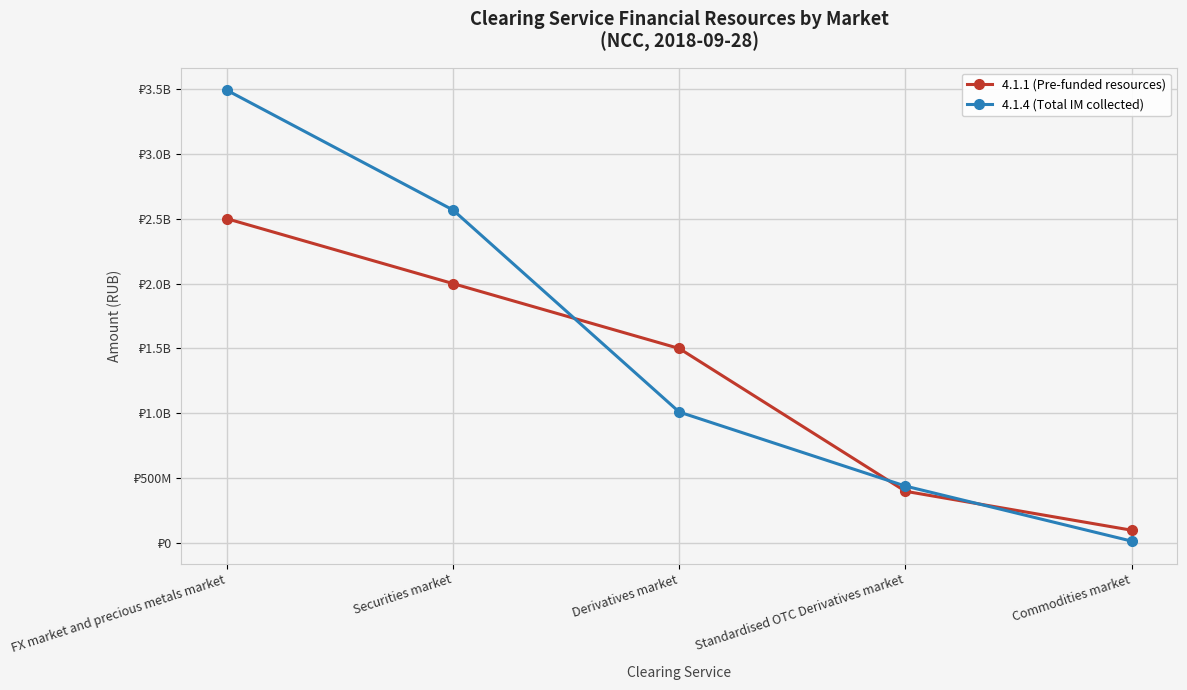

Is it true that 4.1.1 (Pre-funded resources) equals 4446468865 at FX market and precious metals market?

False